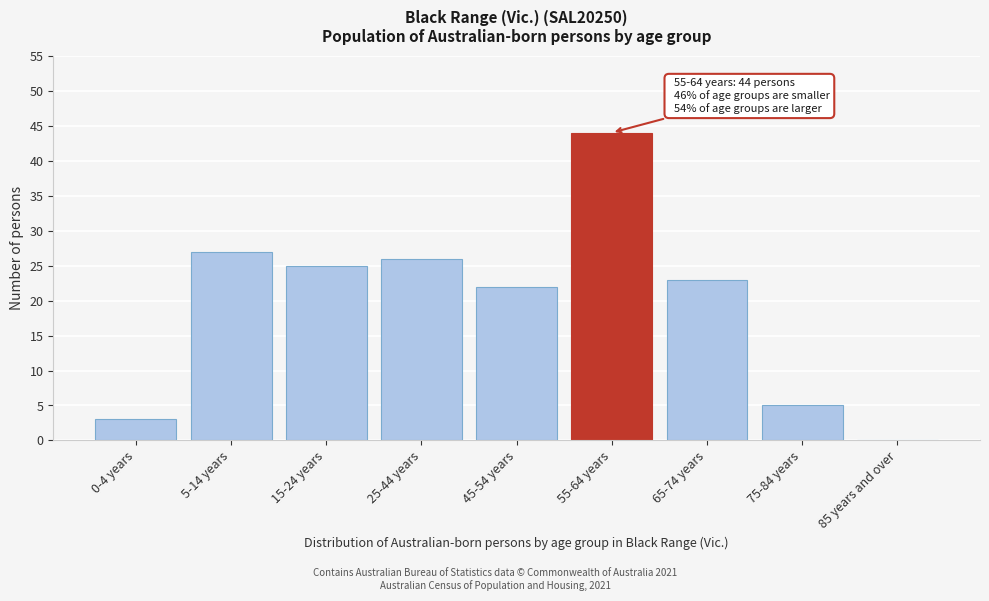

Reading left to right, transcribe all the data shown in this chart.

0-4 years=3	5-14 years=27	15-24 years=25	25-44 years=26	45-54 years=22	55-64 years=44	65-74 years=23	75-84 years=5	85 years and over=0